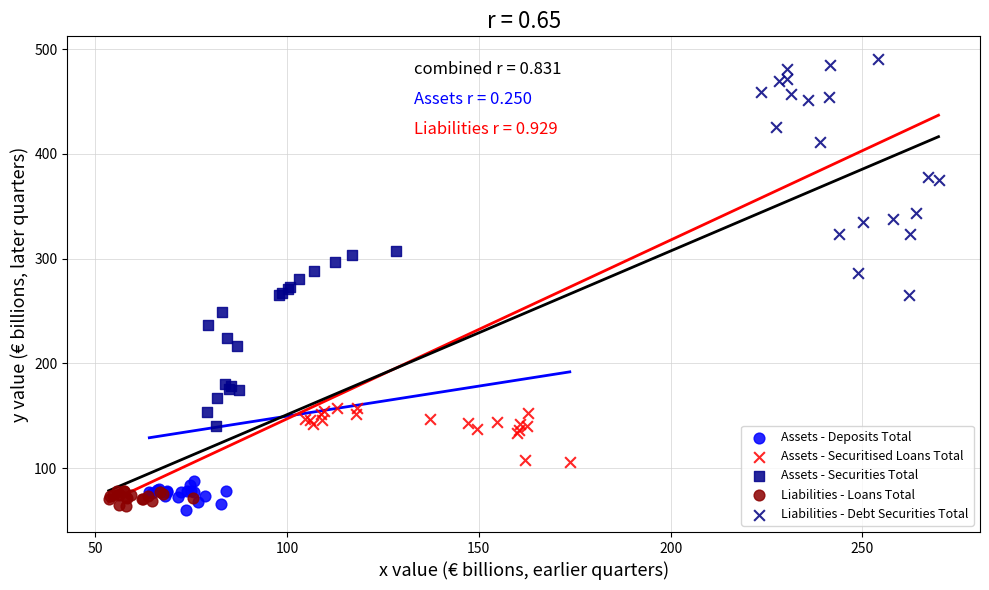

What are all the series names shown in the legend?

Assets - Deposits Total, Assets - Securitised Loans Total, Assets - Securities Total, Liabilities - Loans Total, Liabilities - Debt Securities Total